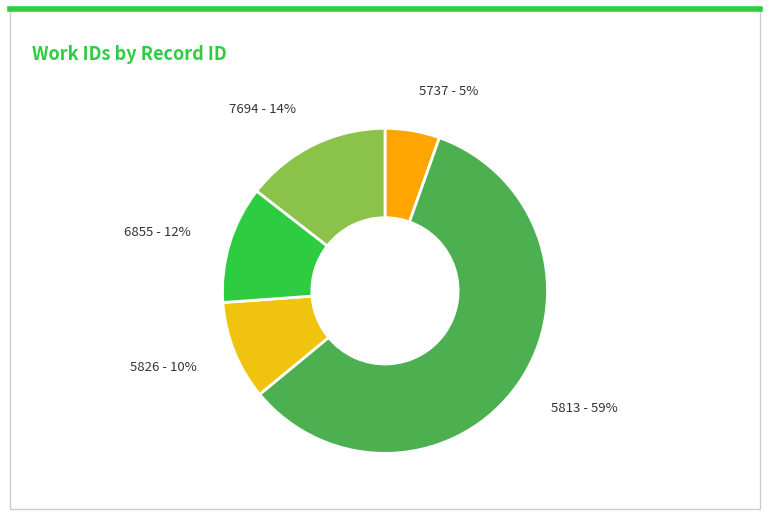

Which category has the smallest portion of the pie?

5737